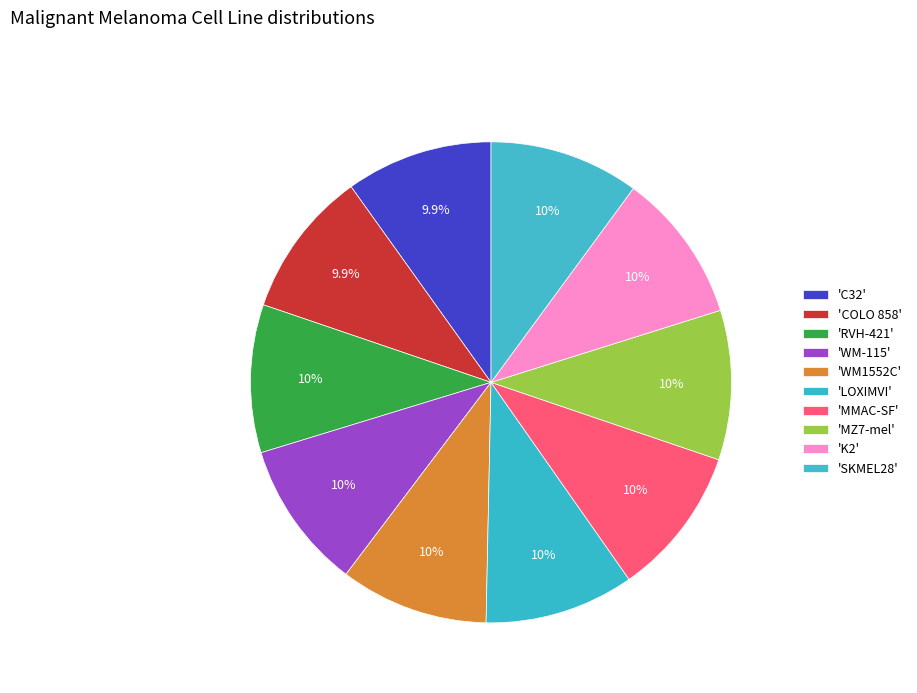

Which category has the smallest portion of the pie?

C32